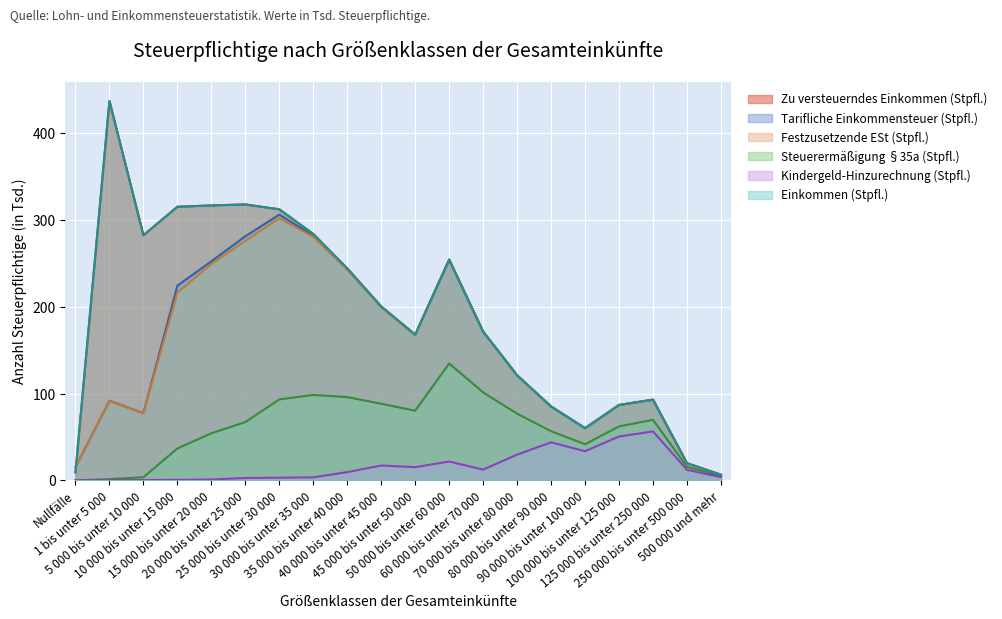

Is the value of Tarifliche Einkommensteuer (Stpfl.) at 20 000 bis unter 25 000 greater than the value of Festzusetzende ESt (Stpfl.) at 5 000 bis unter 10 000?

Yes